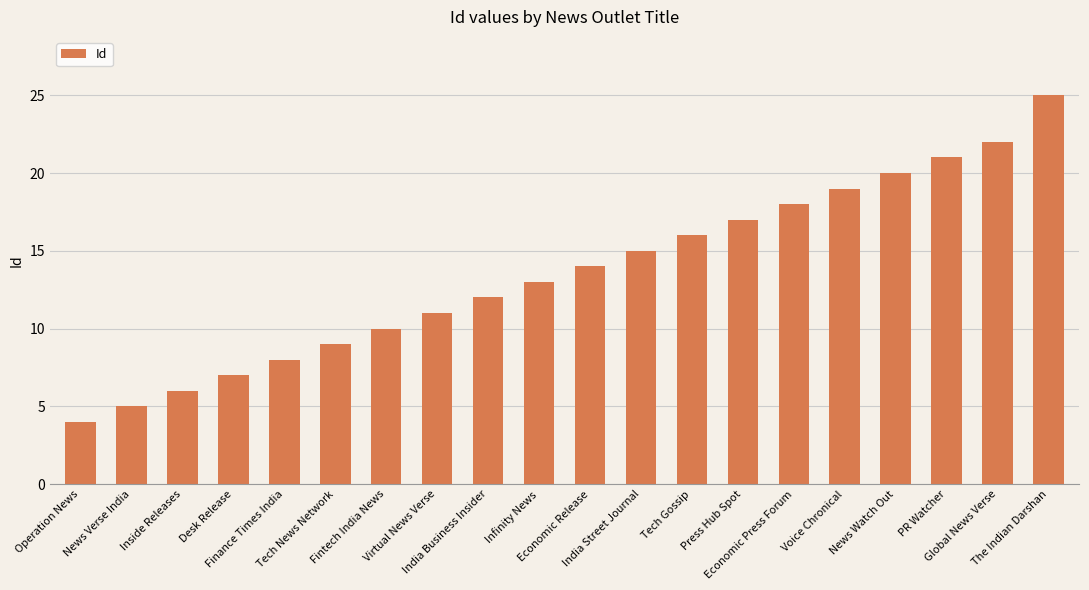

Which has a higher value, Tech News Network or PR Watcher?

PR Watcher